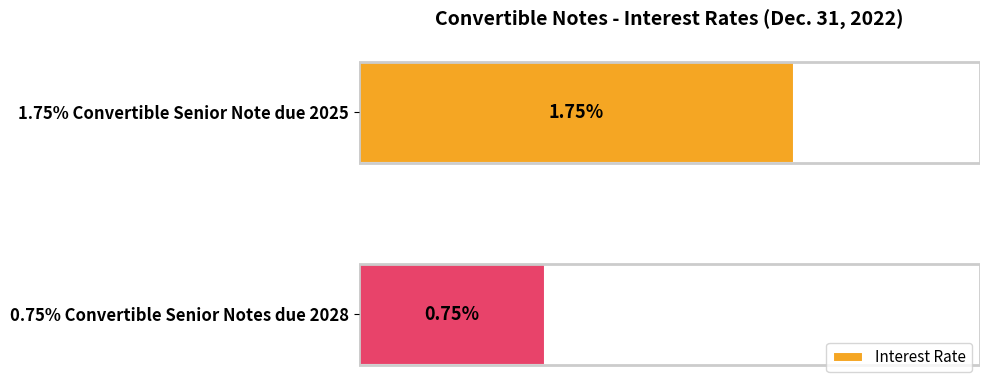

How many bars are there in total?

2